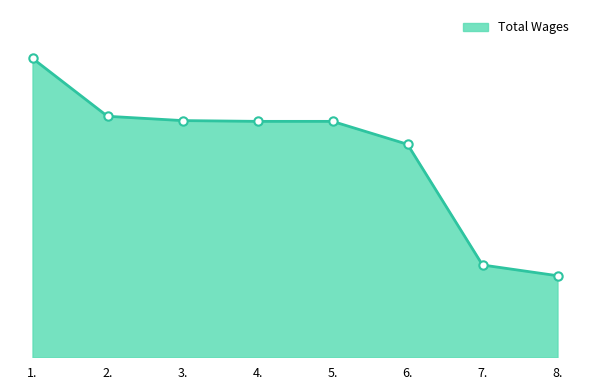

What is the change in value from 3. to 4.?

-290